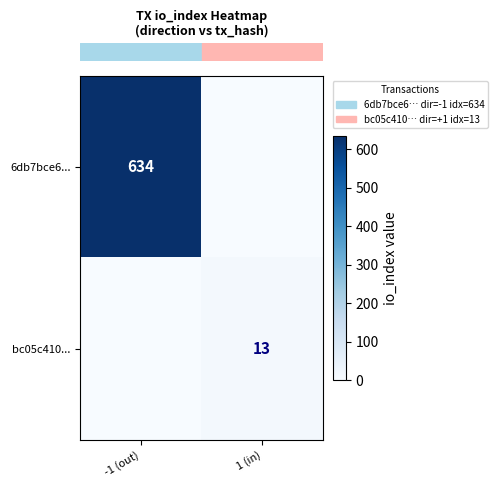

Is it true that row_0 equals -194 at 1 (in)?

False